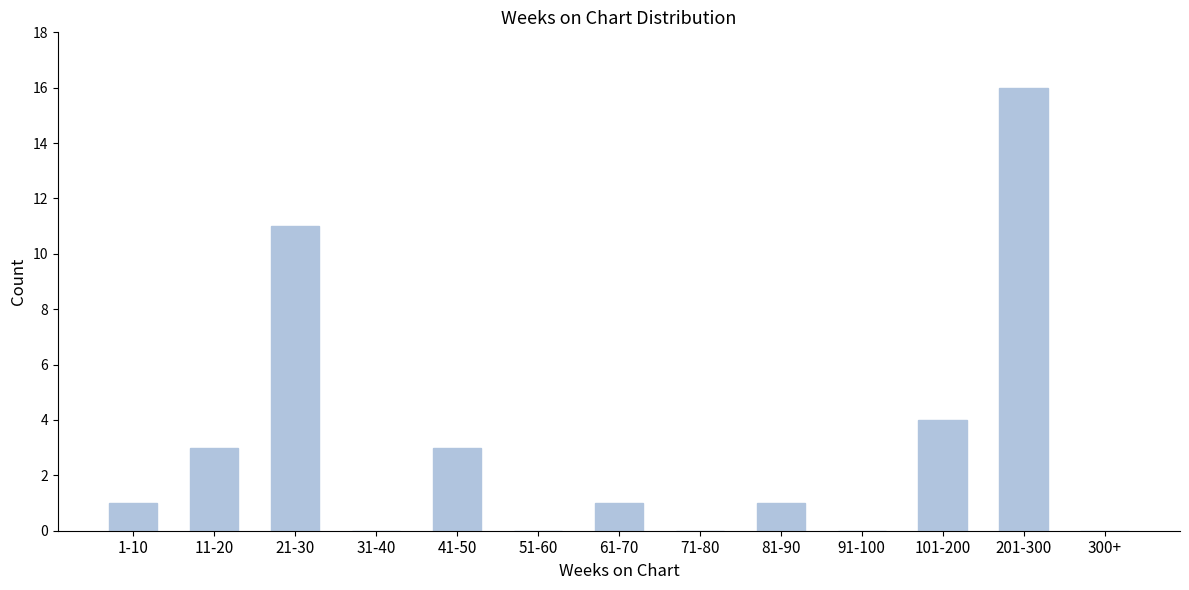

Reading left to right, transcribe all the data shown in this chart.

1-10=1	11-20=3	21-30=11	31-40=0	41-50=3	51-60=0	61-70=1	71-80=0	81-90=1	91-100=0	101-200=4	201-300=16	300+=0